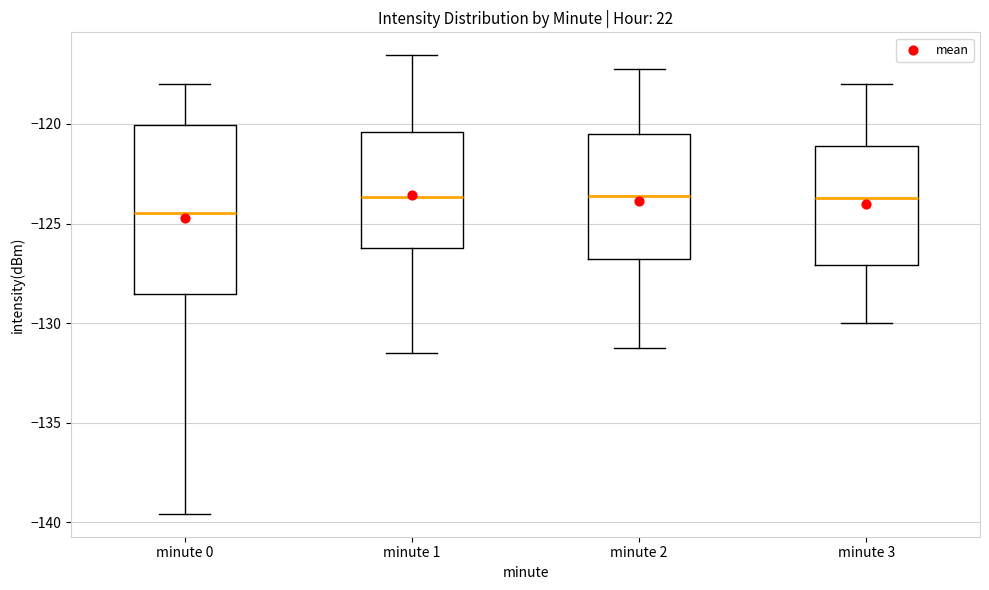

Where does the upper whisker of the box for minute 0 end on the y-axis? The values are not printed on the chart, so give them approximately, as read against the axis.

-118.0